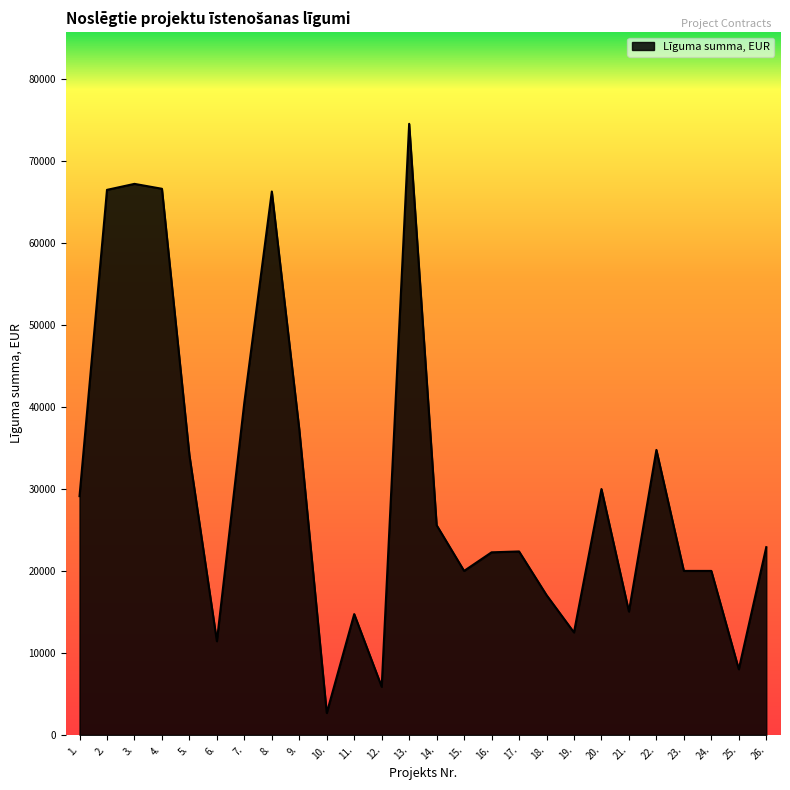

True or false: the data shows 44025.1 at 2..

False